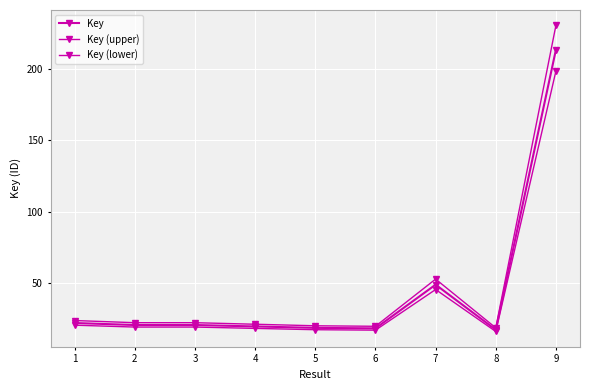

What is the total value across all series at 2?

61.4